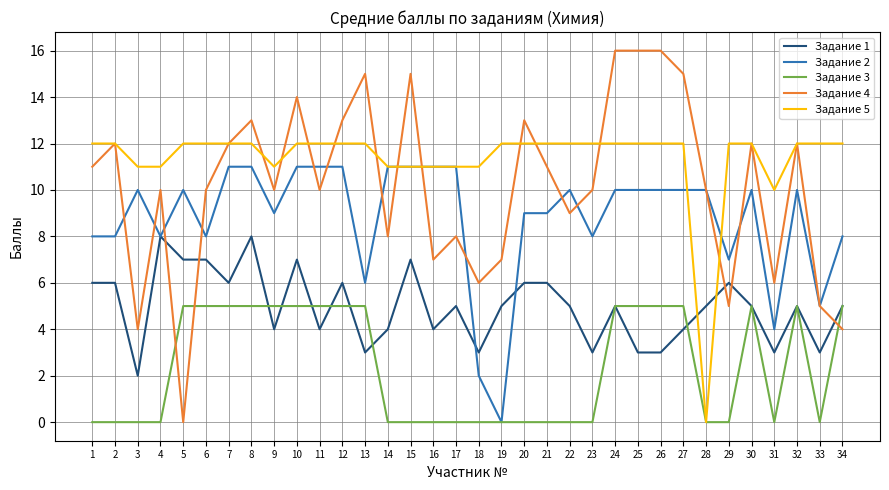

What is the maximum value for Задание 2?

11